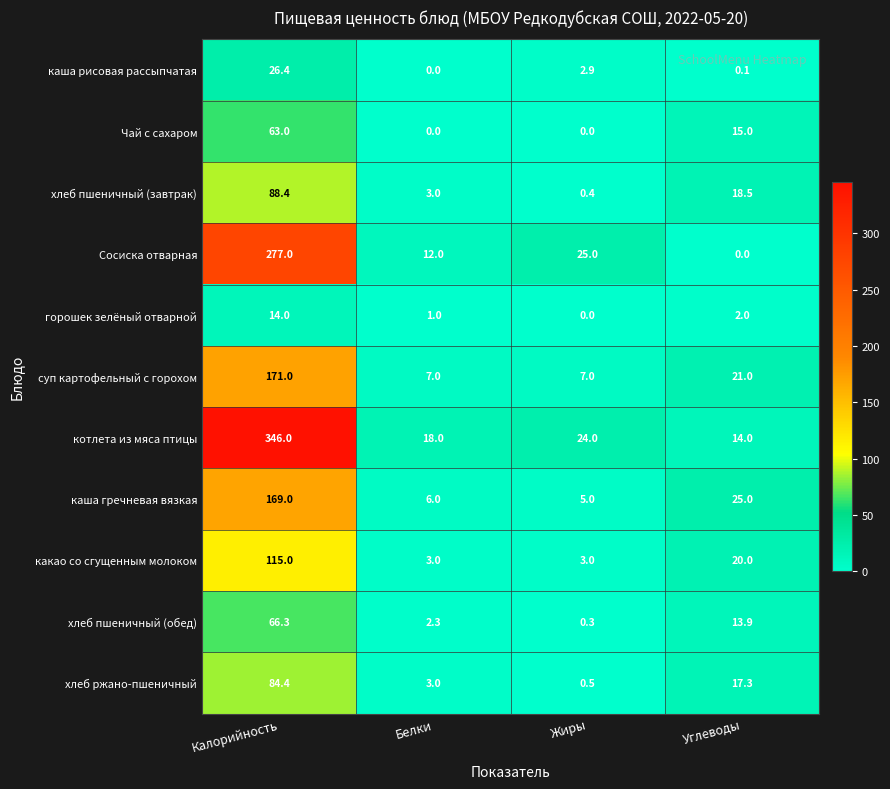

At which label does каша рисовая рассыпчатая first exceed 2?

Калорийность